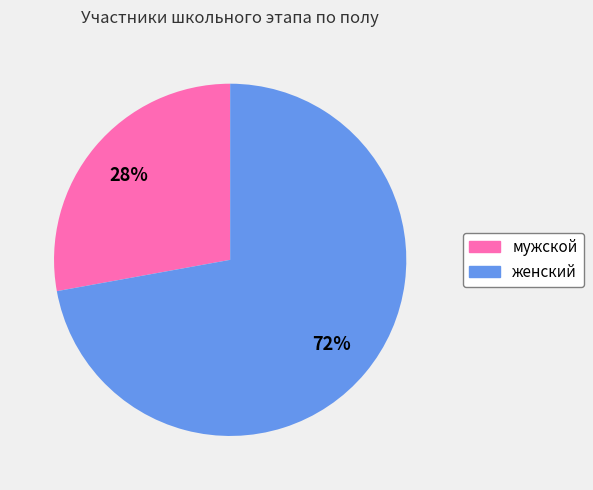

Is мужской the majority of the pie?

No